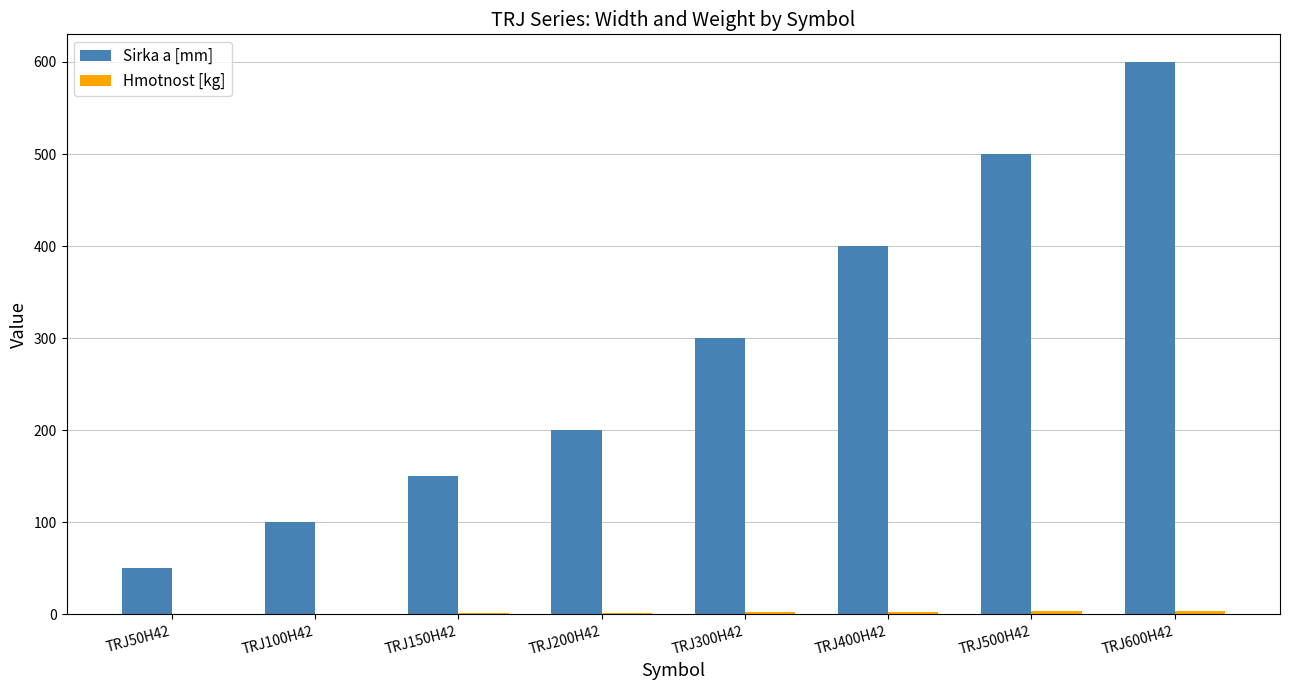

Count the number of data series in this chart.

2